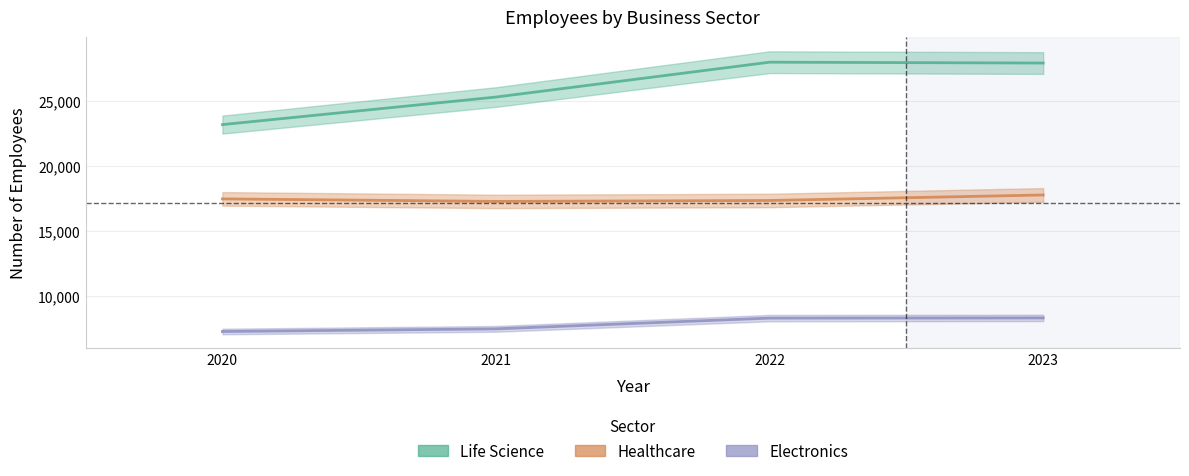

Which category has the highest value in the Healthcare series?

2023